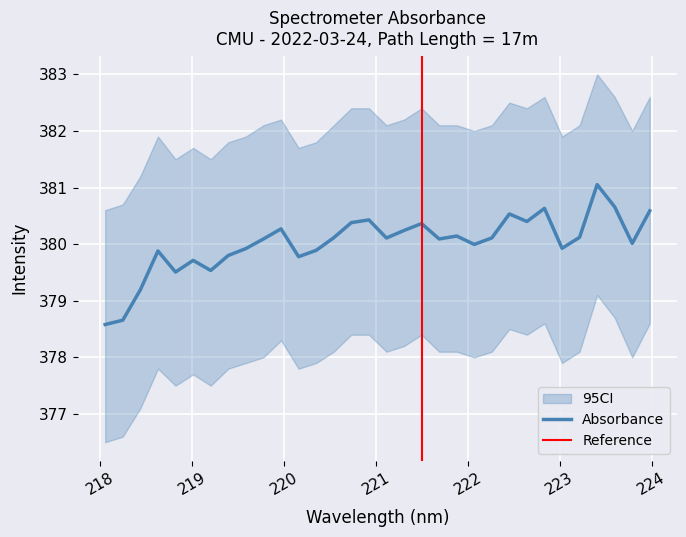

Read the value at 220.3533.

379.9